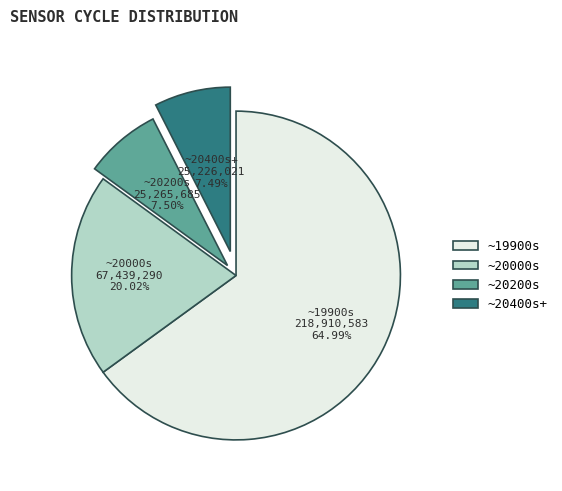

How many segments does this pie chart have?

4